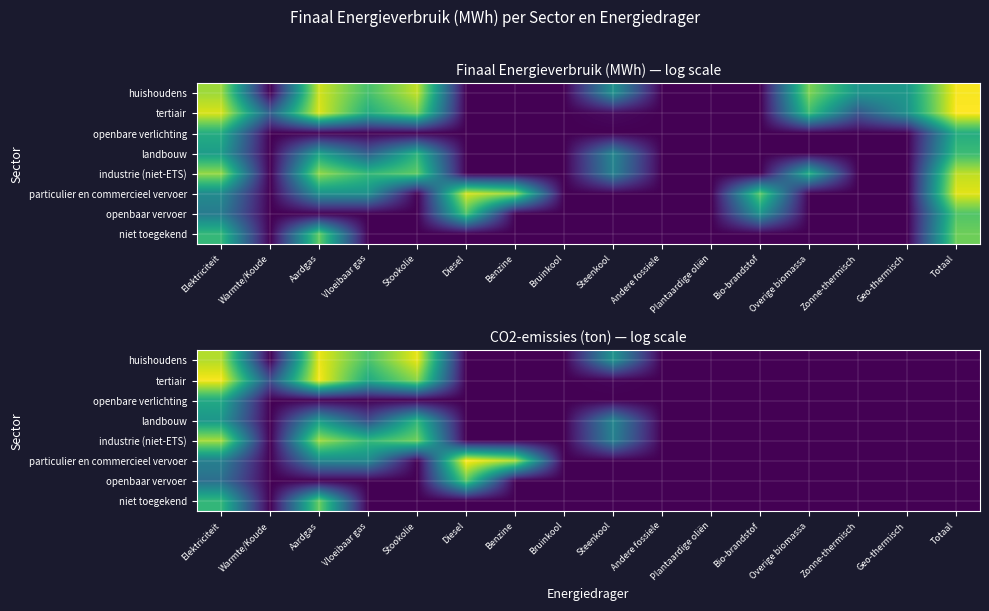

List the series in order of their peak value, lowest first.

openbare verlichting, landbouw, openbaar vervoer, niet toegekend, industrie (niet-ETS), huishoudens, tertiair, particulier en commercieel vervoer